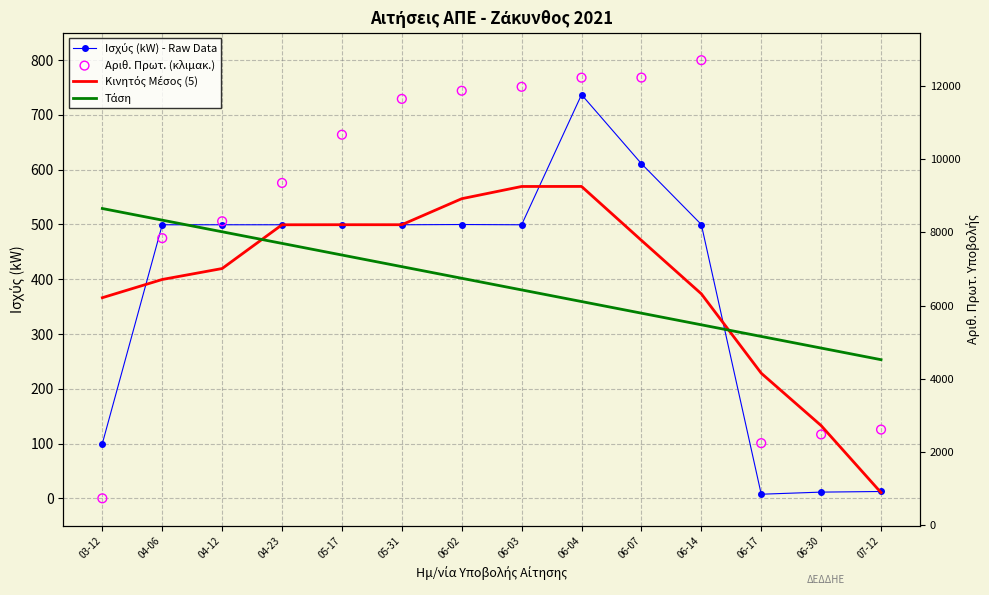

What are all the series names shown in the legend?

Ισχύς (kW) - Raw Data, Κινητός Μέσος (5), Τάση, Αριθ. Πρωτ. (κλιμακ.)